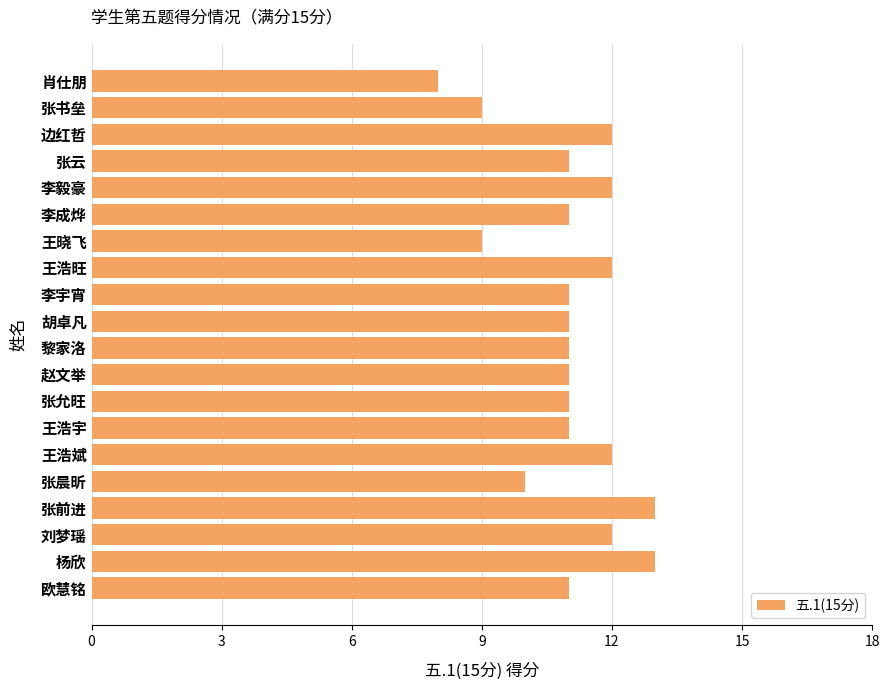

The value at 李成烨 is 18. True or false?

False